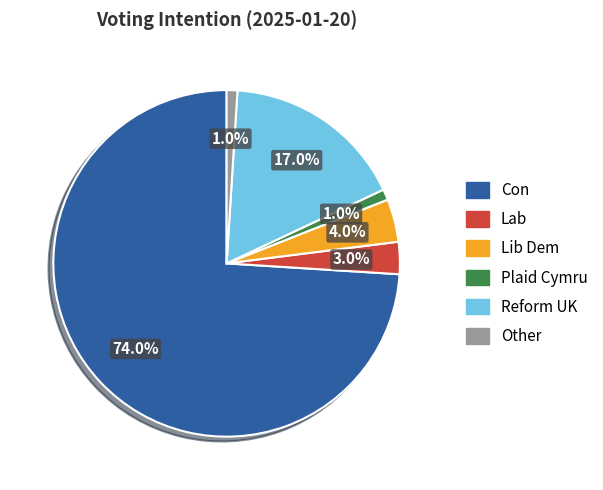

How many slices are in this pie chart?

6